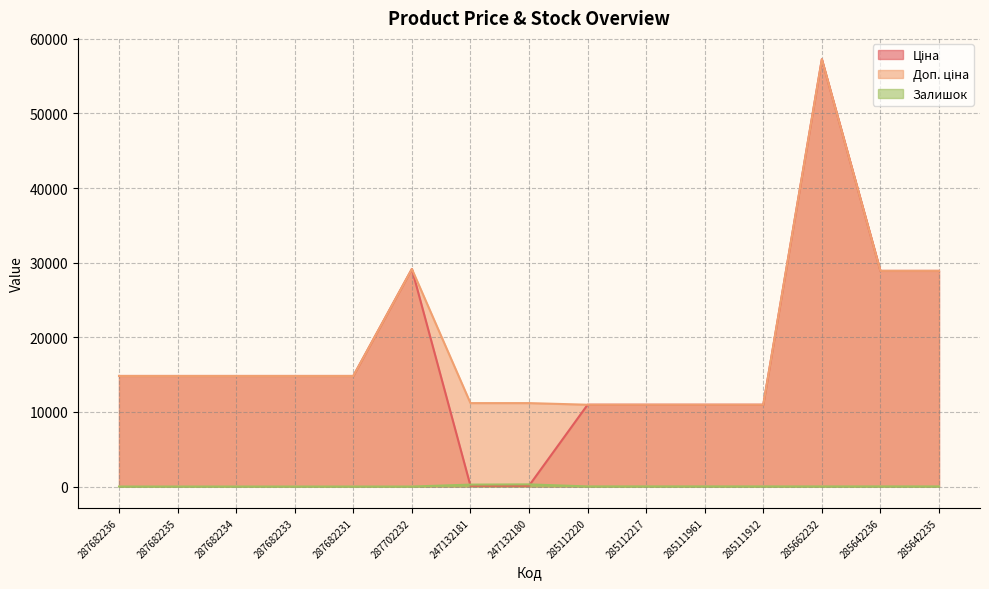

At which label does Доп. ціна first exceed 14817?

287682236